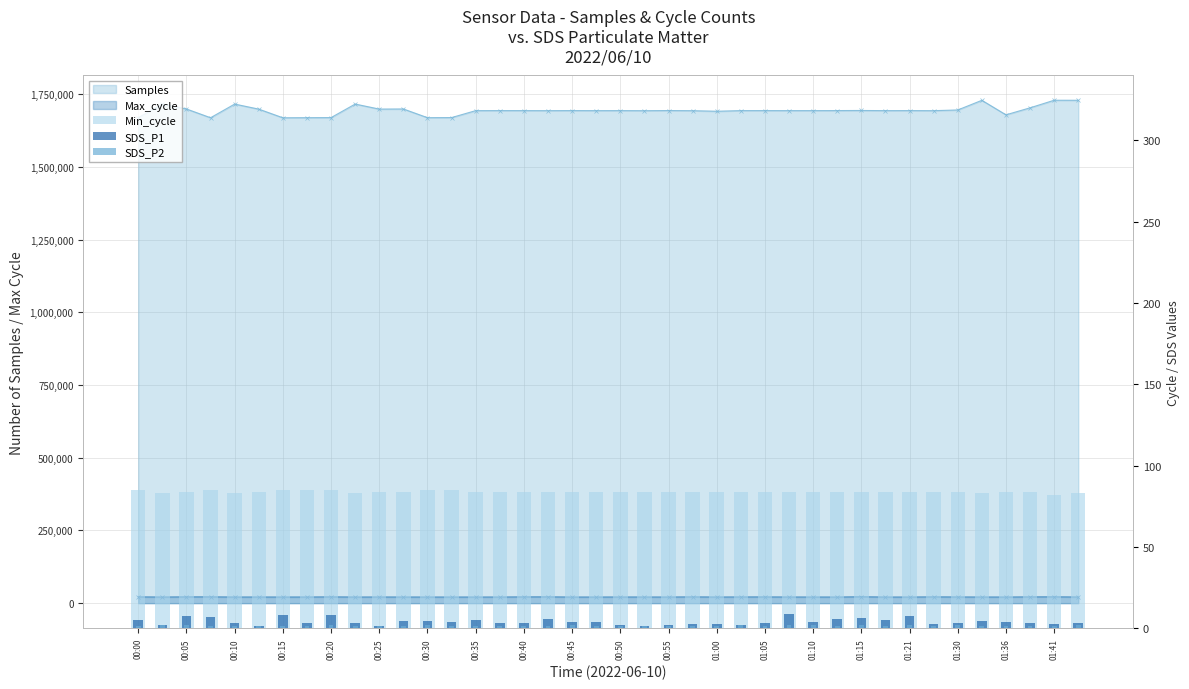

How many Min_cycle values are between 84 and 85?

34